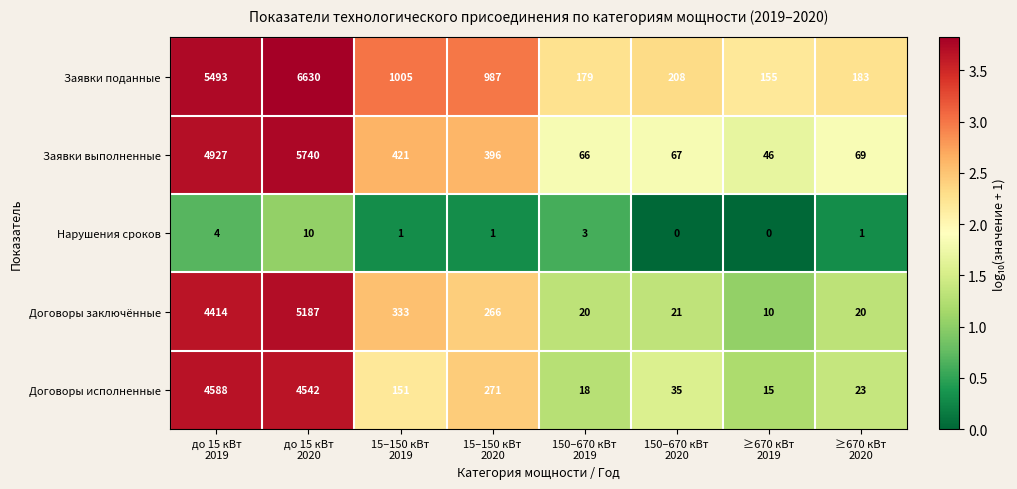

Which series has the largest total across all categories?

Заявки поданные